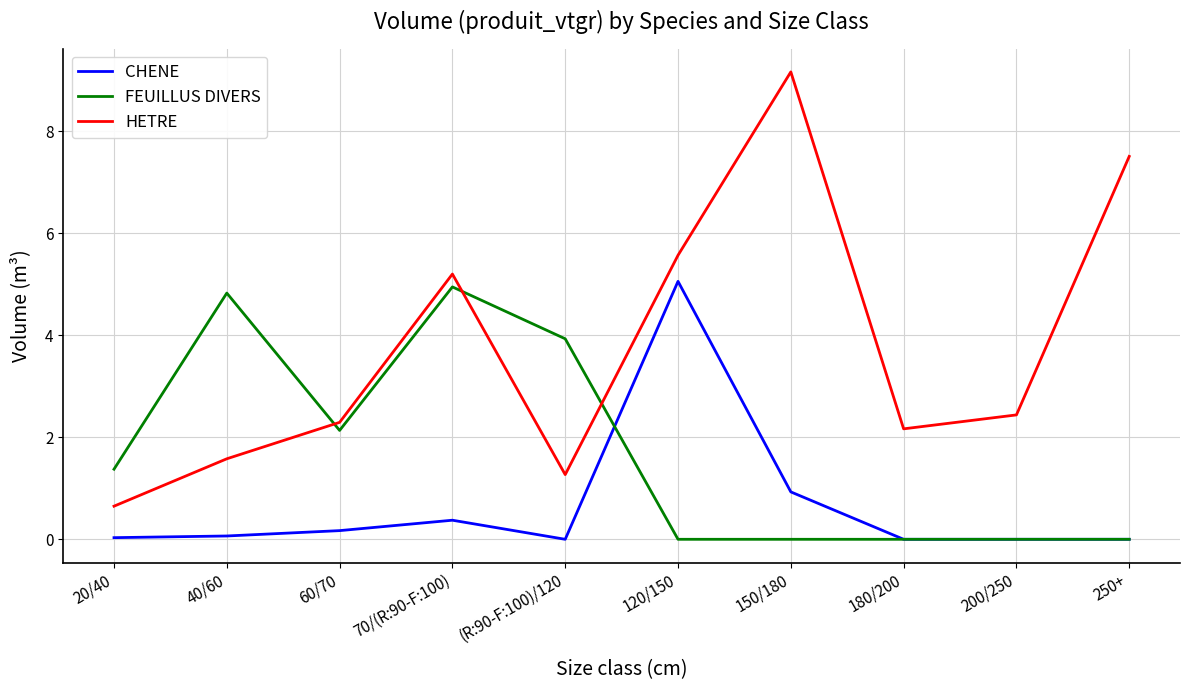

True or false: CHENE and HETRE cross at least once.

False